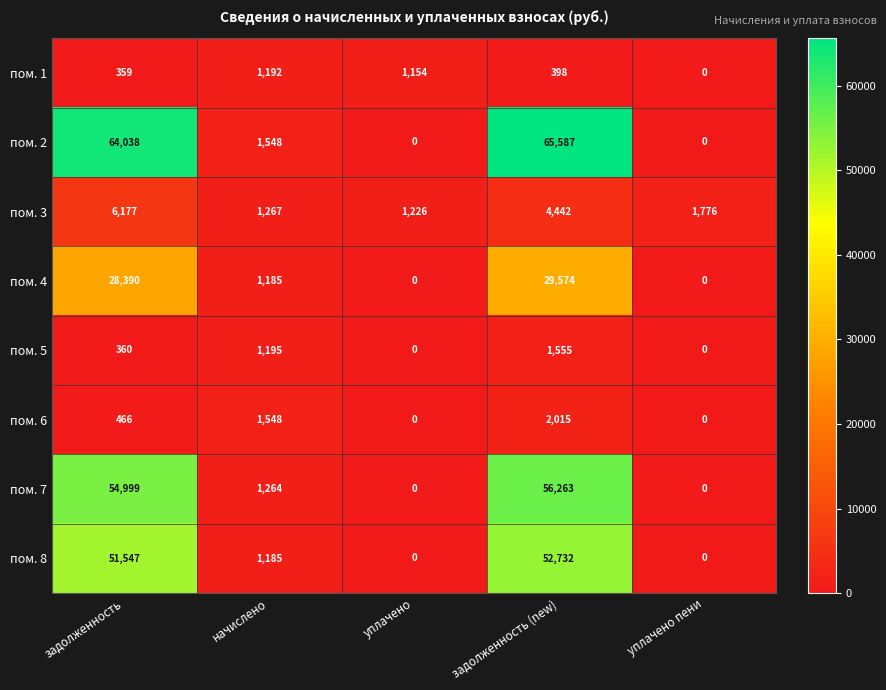

What is the difference between the maximum and minimum values in the пом. 7 series?

56263